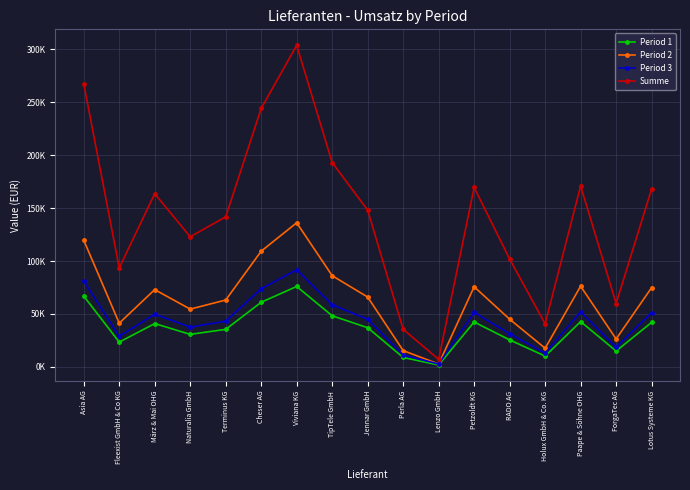

What is the label of the 3rd point from the right?

Paape & Söhne OHG